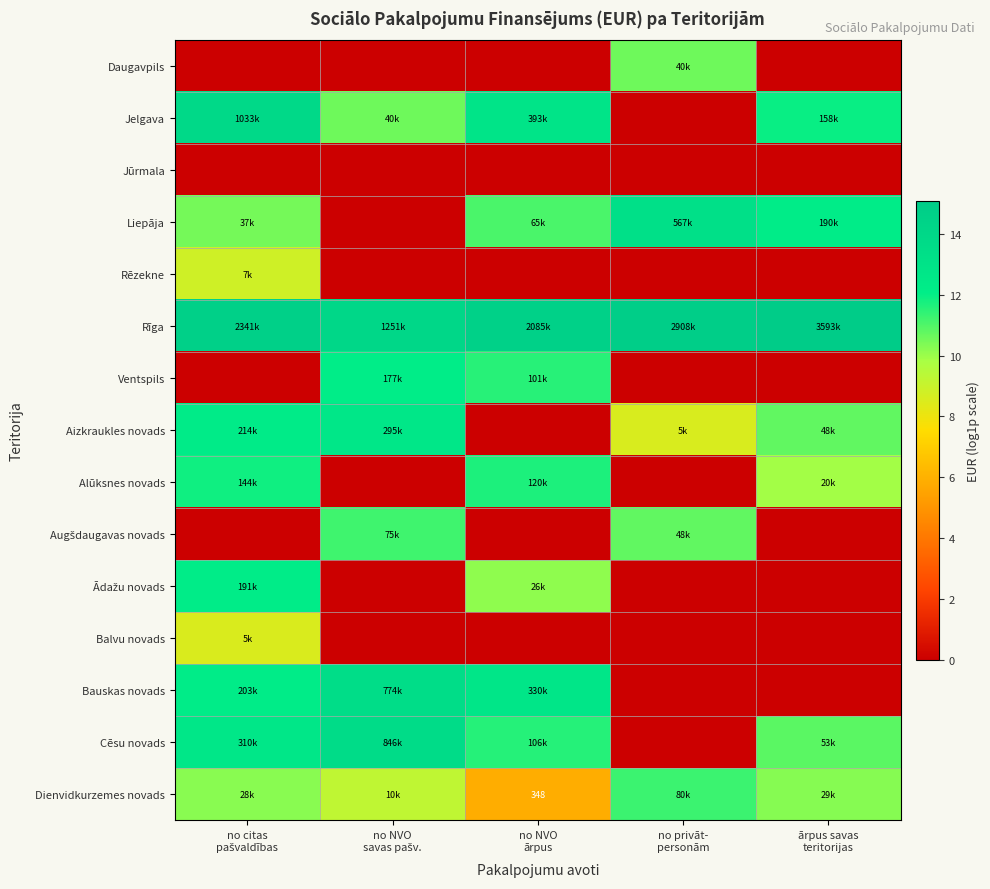

Where is Ādažu novads nearest to the value 6?

no NVO ārpus